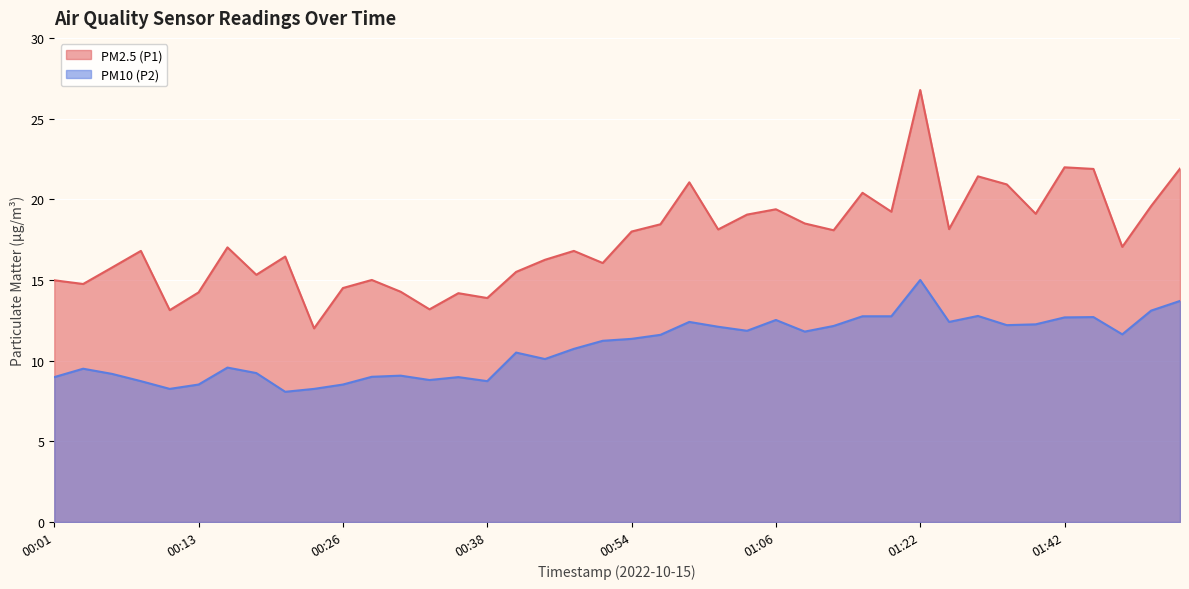

What is the value of the PM10 (P2) point at the 25th from the left?

11.8